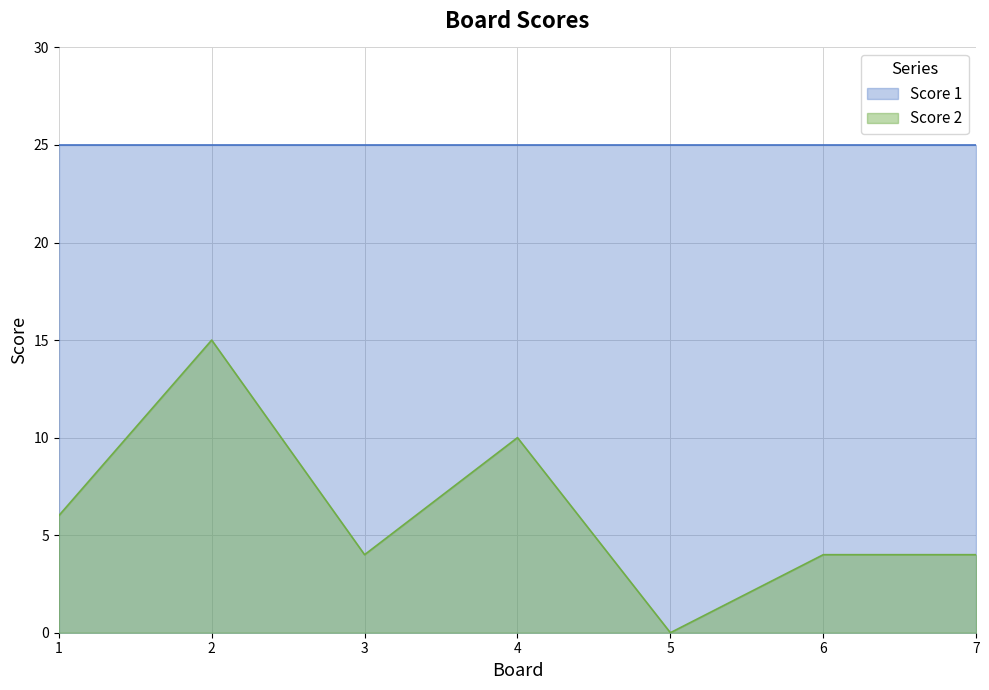

At which category does the chart reach its peak across all series?

2